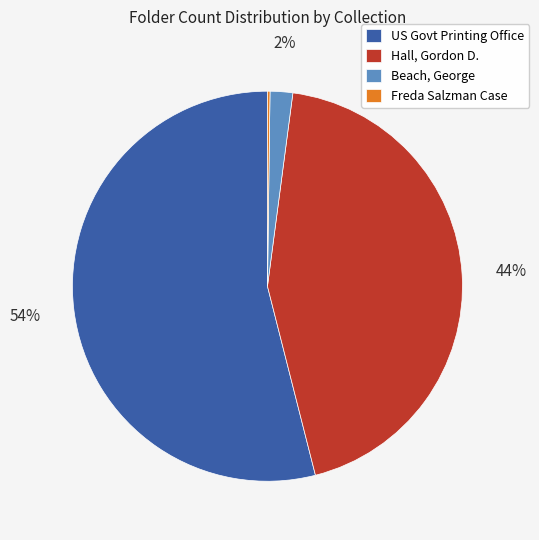

What is the ratio of the value at US Govt Printing Office to the value at Hall, Gordon D.?

1.2